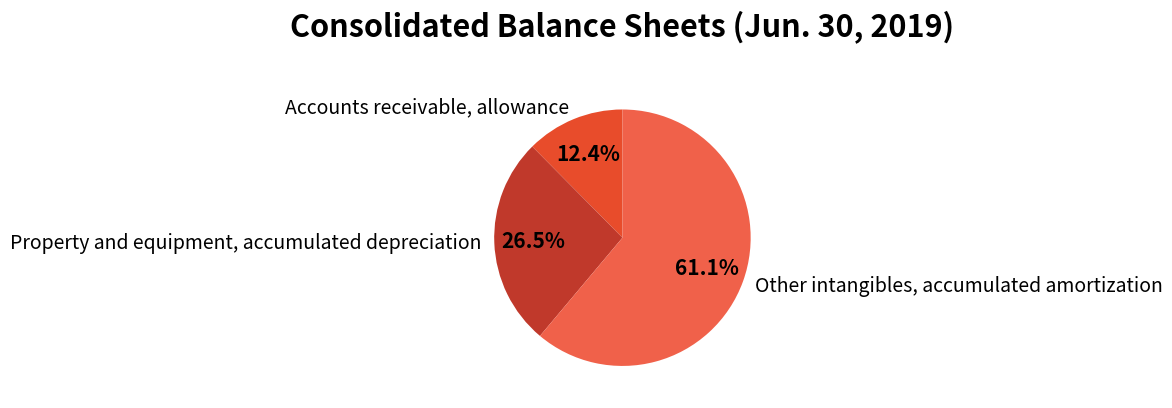

How many segments does this pie chart have?

3